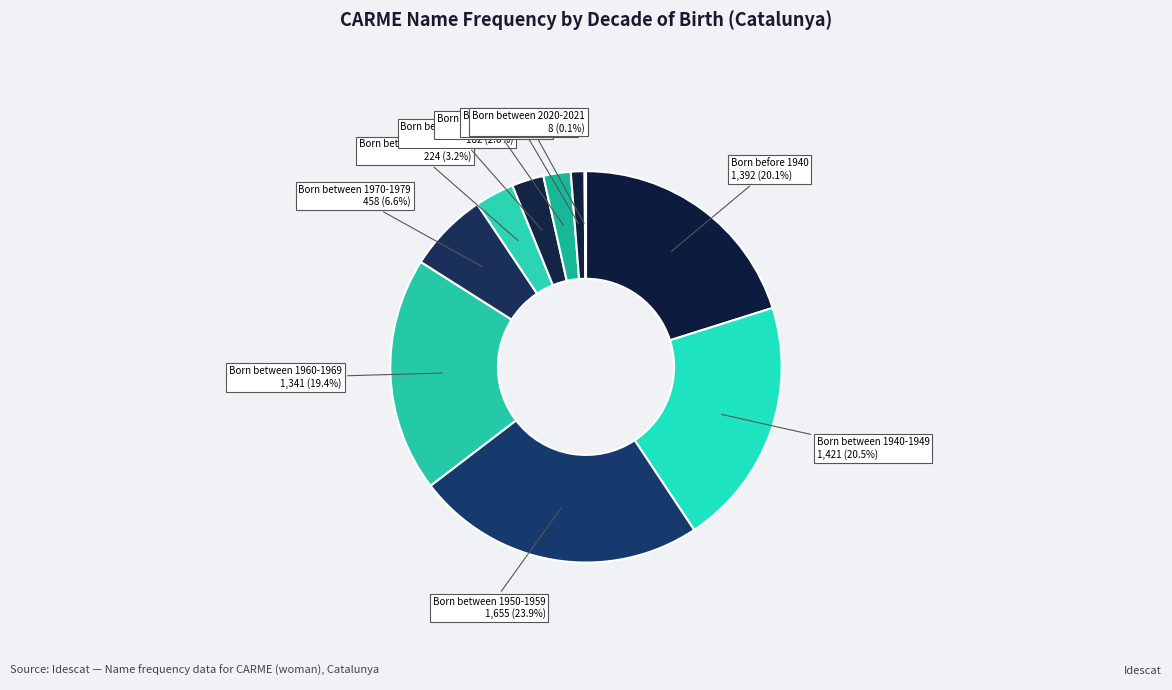

Count the number of slices in the pie.

10